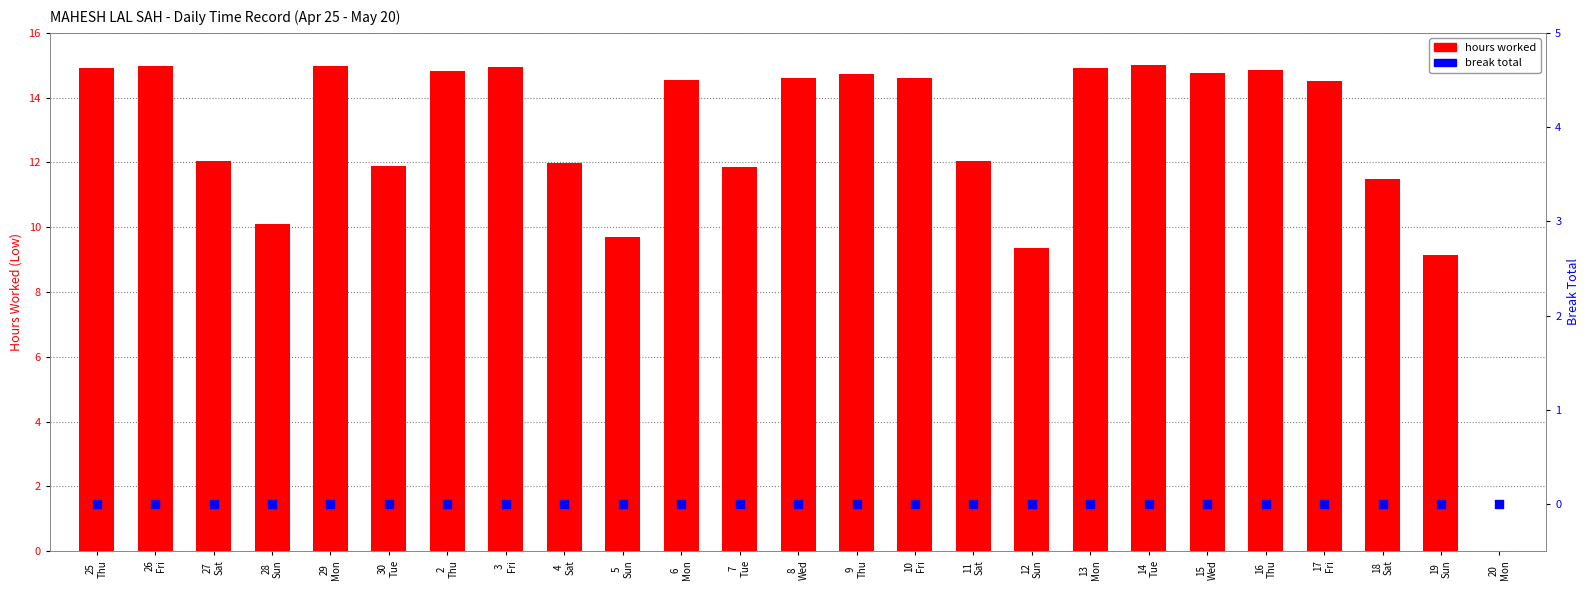

Which series contains the highest Y value?

hours worked